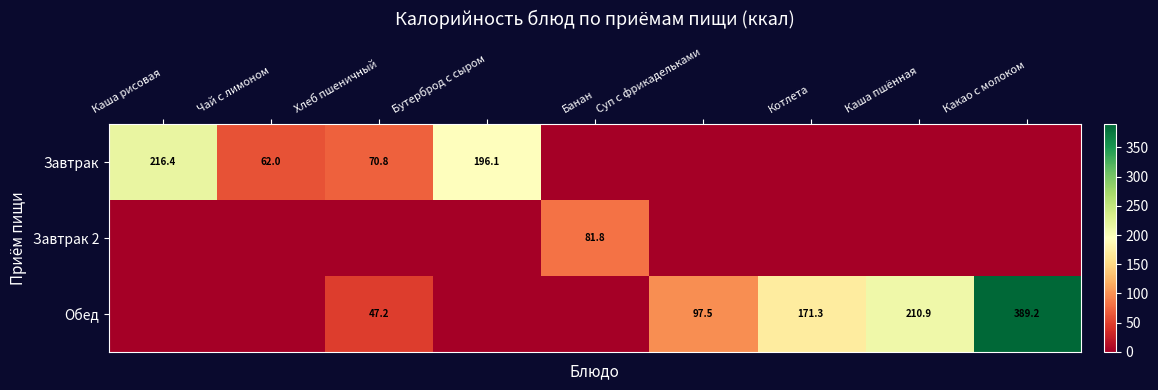

At which category does the chart reach its peak across all series?

Какао с молоком